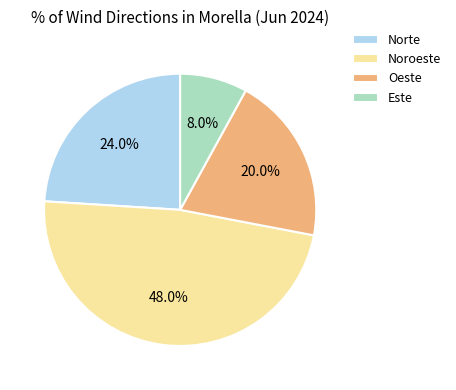

Combined, what portion of the pie is Noroeste and Oeste?

68.0%